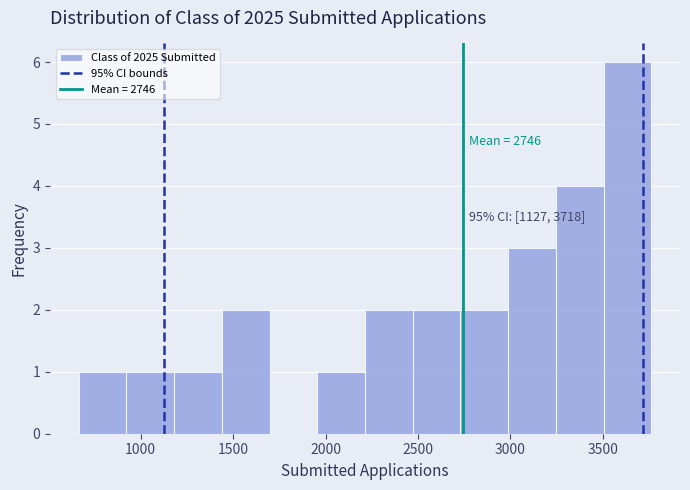

Which range on the x-axis has the tallest bar?

3500 to 3750